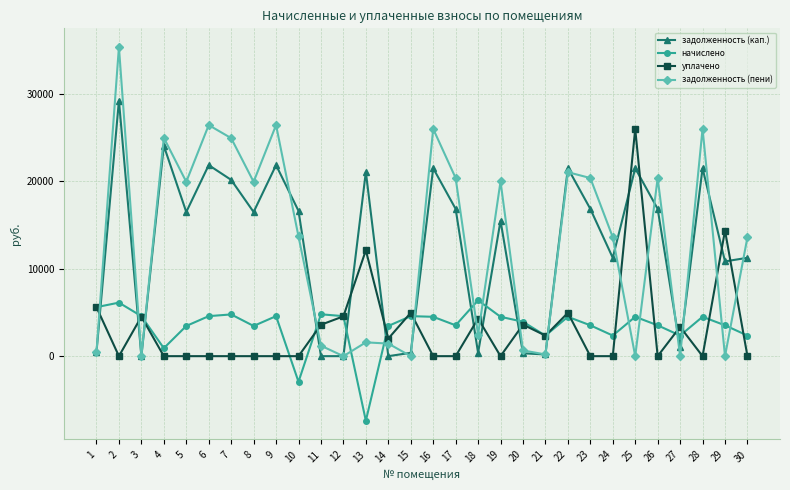

What is the greatest value displayed?

35319.8